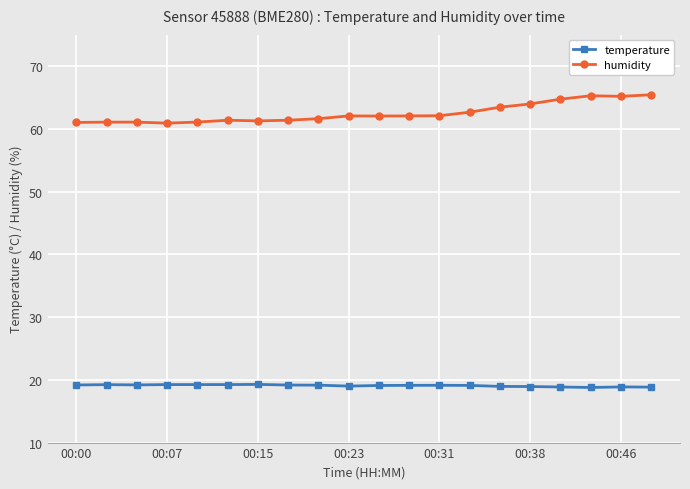

True or false: temperature has more than 0 points higher than both neighbors.

True